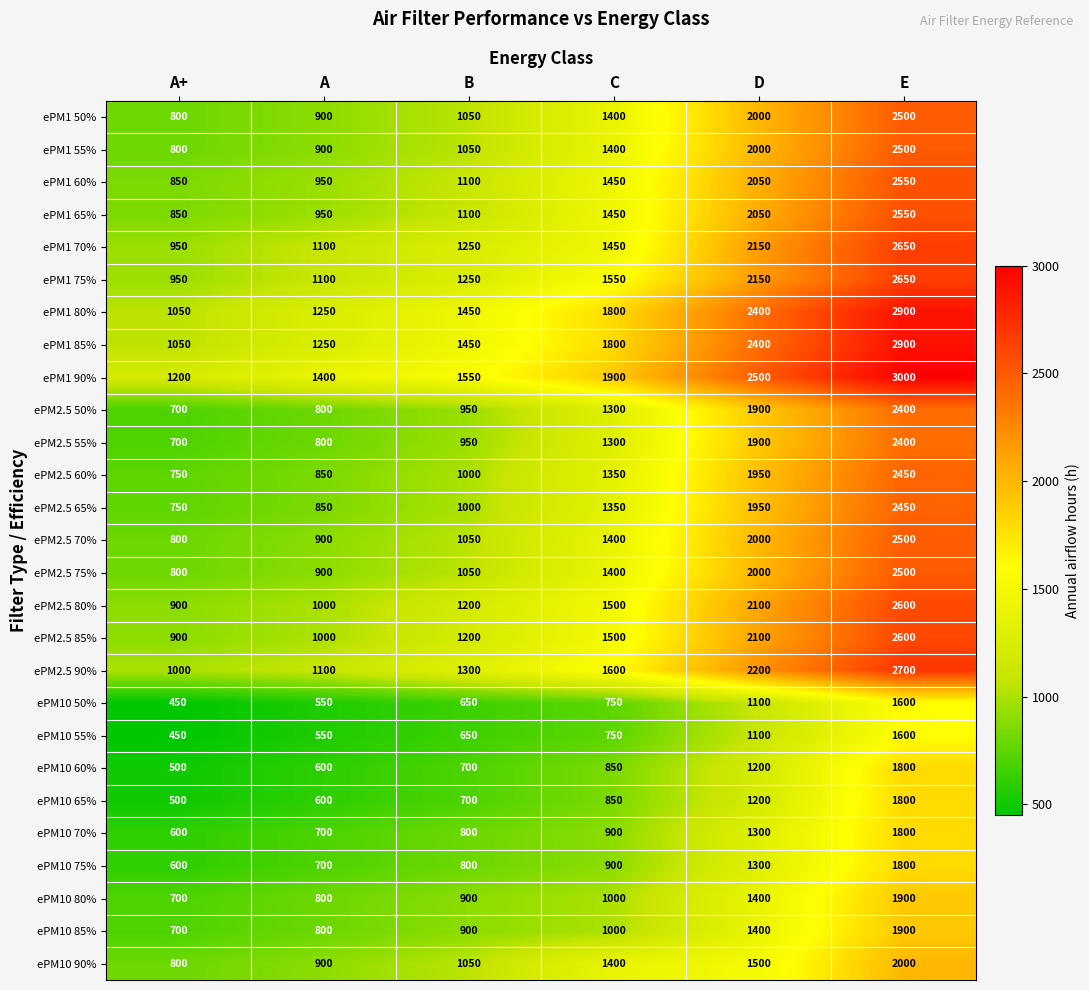

Rank the categories by ePM10 75% value from highest to lowest.

E, D, C, B, A, A+